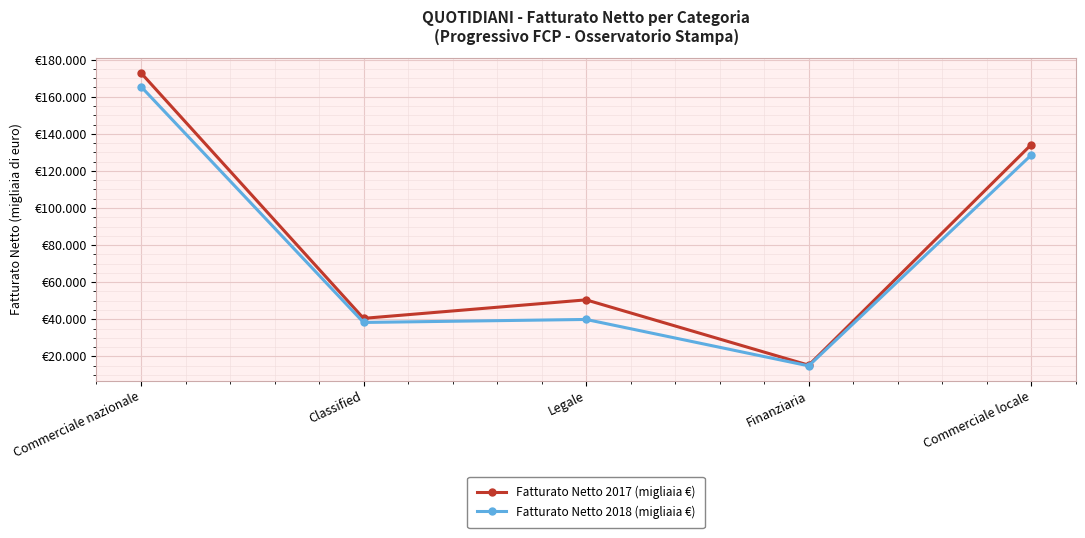

Is this an area chart (filled region under the line)?

No